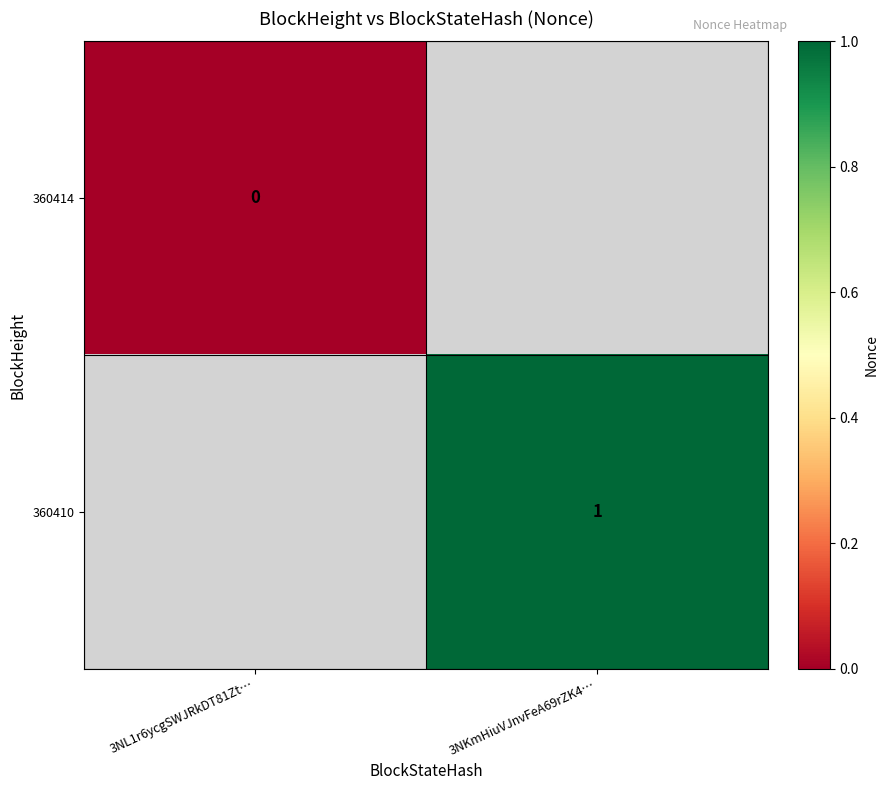

The value of 360410 at 3NKmHiuVJnvFeA69rZK4… is 2. True or false?

False